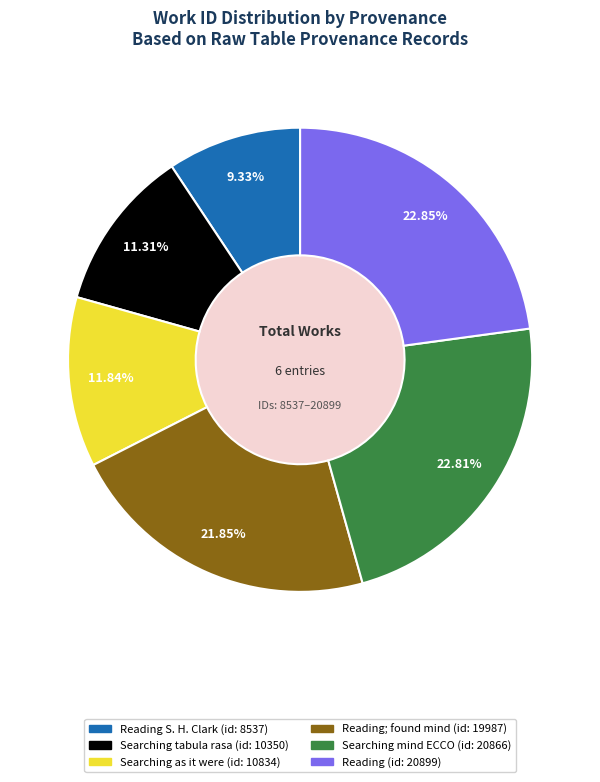

Combined, do Reading (id: 20899) and Searching tabula rasa (id: 10350) account for over 50%?

No